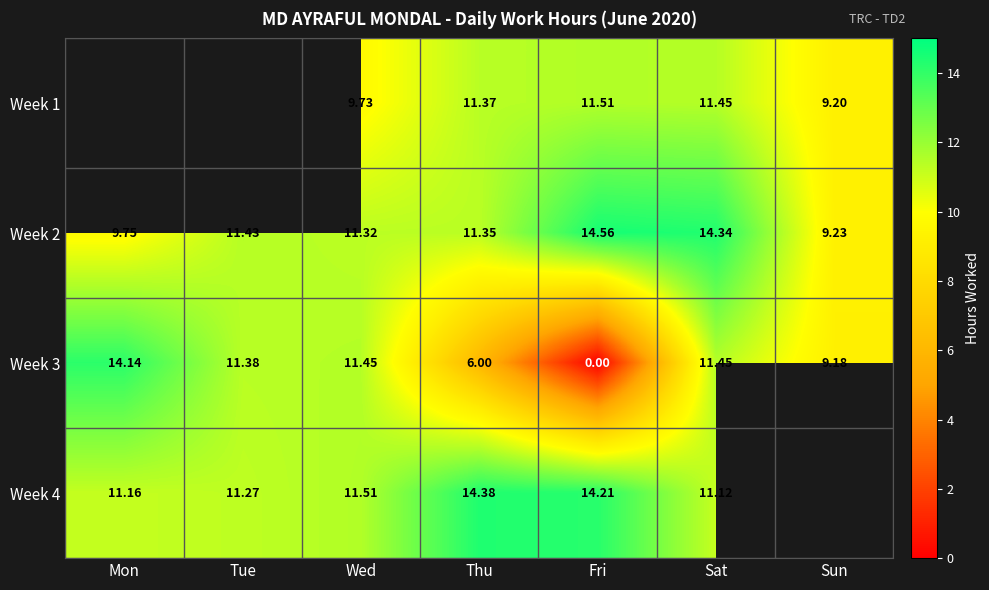

Where does the Week 3 series first go above 11?

Mon